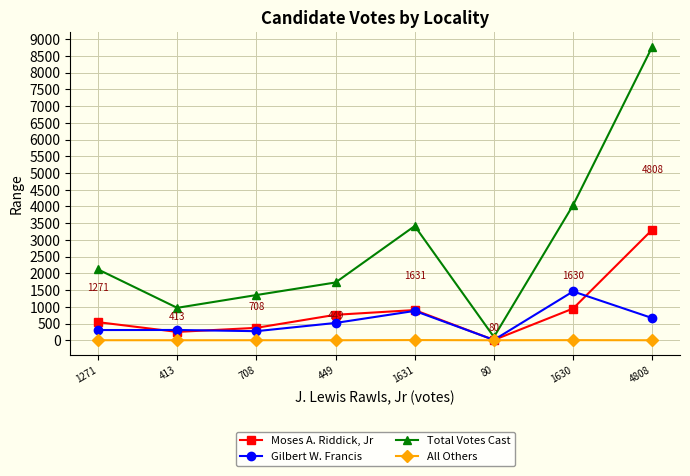

Where is the first local maximum for Total Votes Cast?

1631